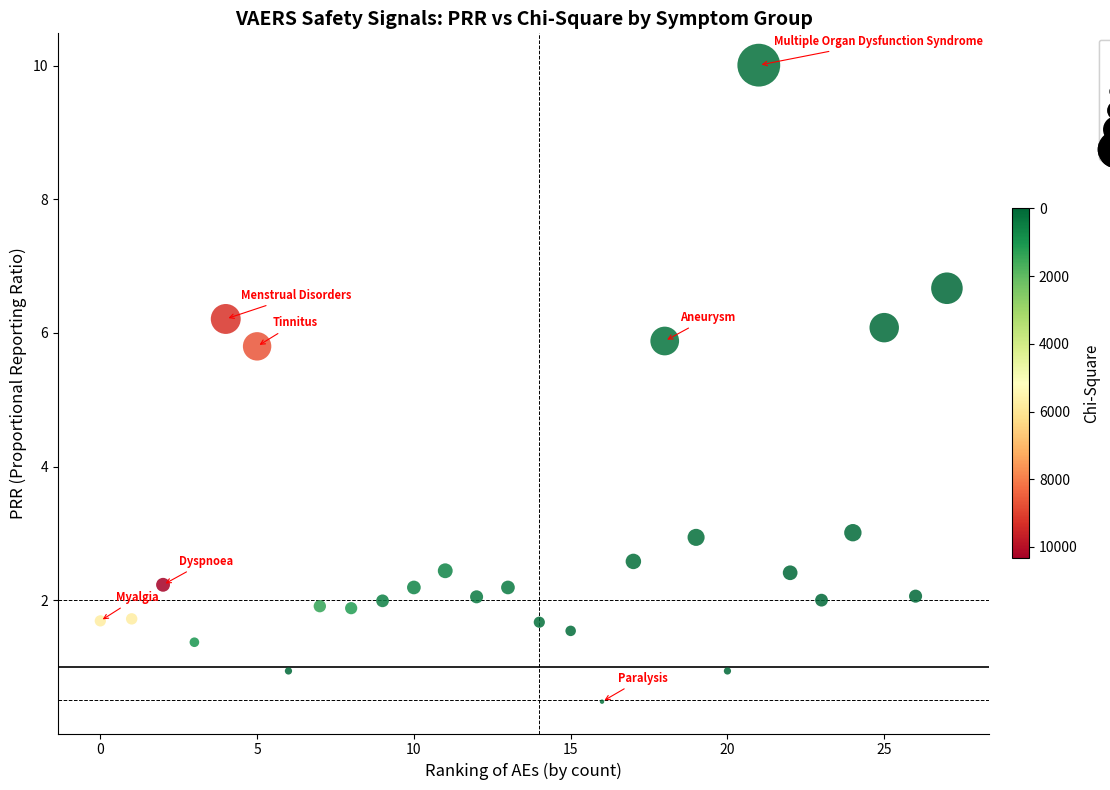

What is the range of X values (max minus min)?

27.0